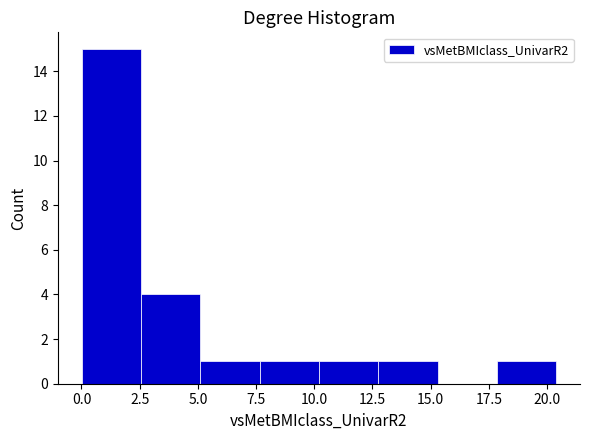

Reading left to right, list every bar in this chart as the range it spans on the x-axis followed by its height. Neither the bar edges nor the heights are printed on the chart, so give them approximately, as read against the axes.

0.0 to 2.5: 15
2.5 to 5.0: 4
5.0 to 7.5: 1
7.5 to 10.0: 1
10.0 to 12.5: 1
12.5 to 15.5: 1
15.5 to 18.0: 0
18.0 to 20.5: 1